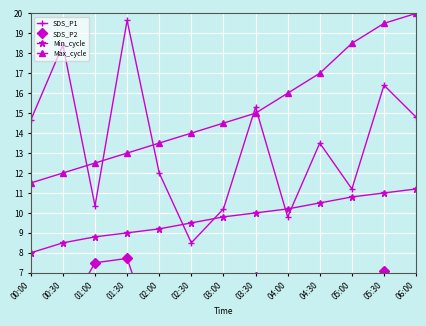

At which category is the sum across all series the highest?

05:30